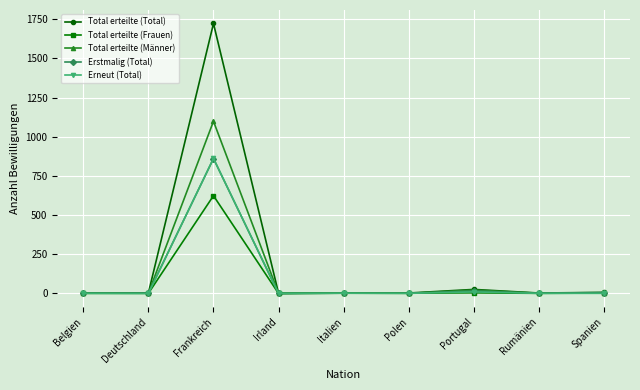

How many lines are shown in the chart?

5